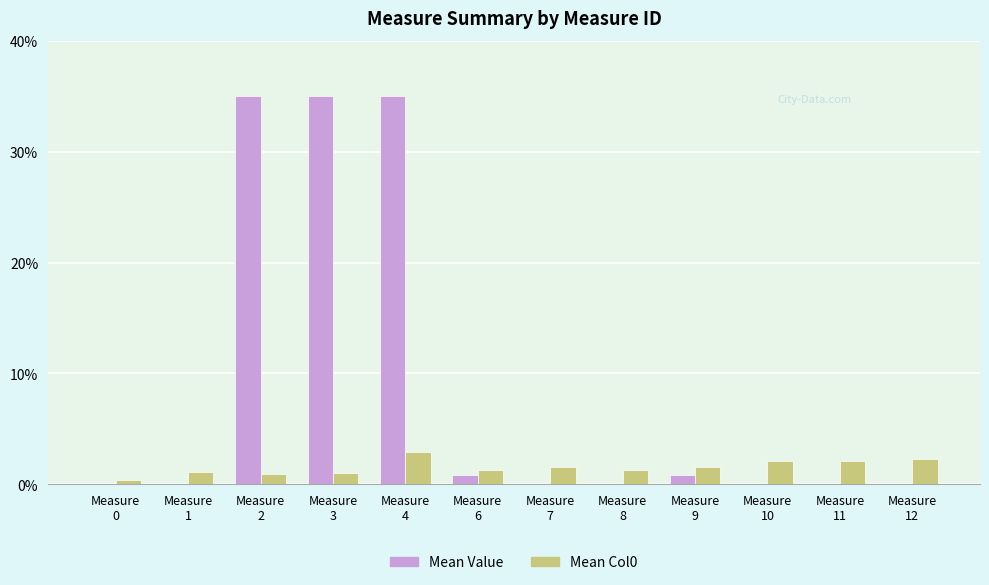

Are the bars grouped side by side (vs. stacked)?

Yes